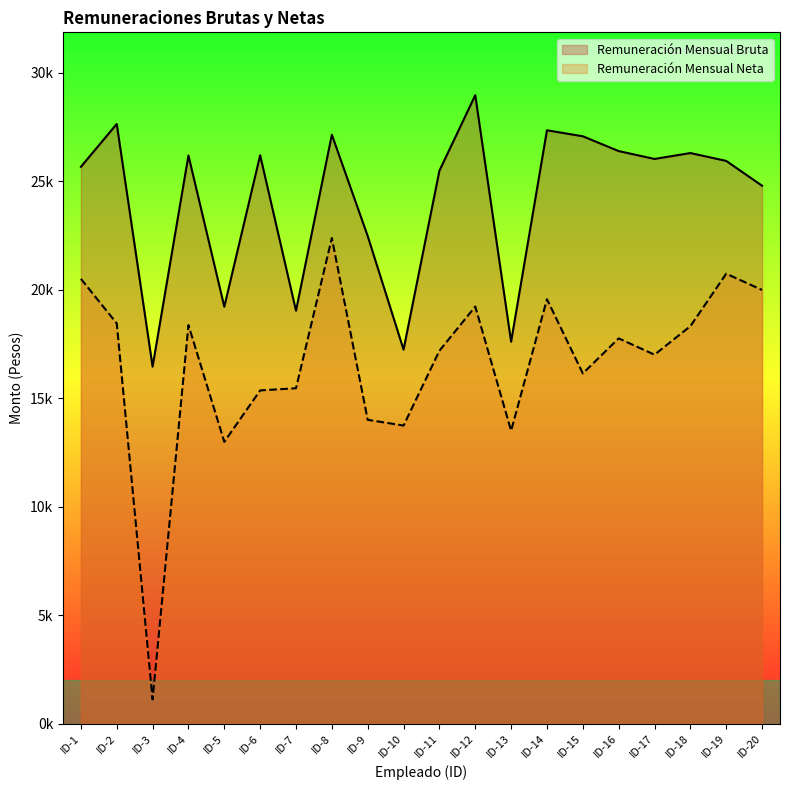

What is the sum of the Remuneración Mensual Bruta values at ID-1 and ID-19?

51588.6